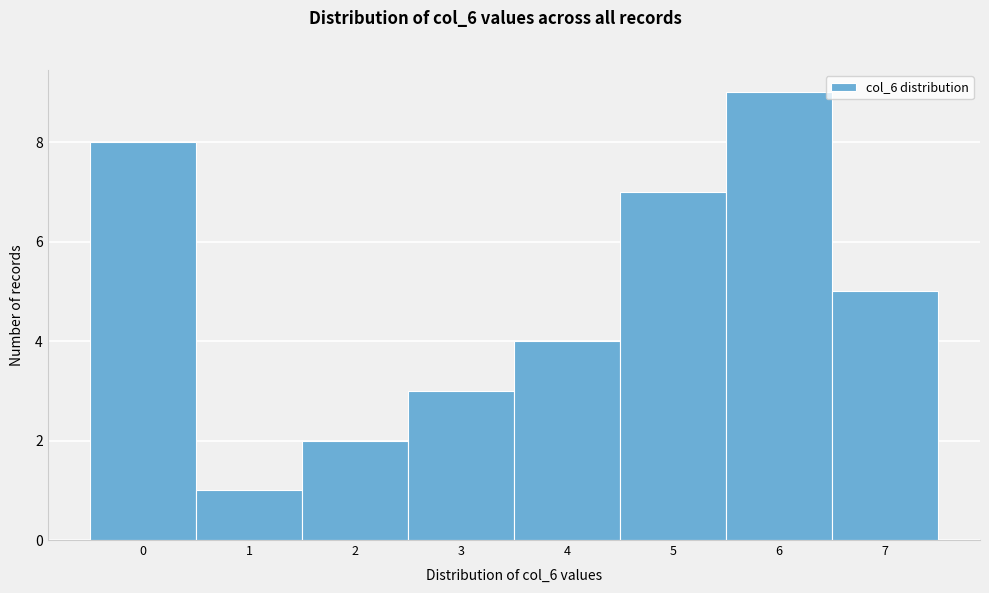

What is the height of the bar covering -0.5 to 0.5 on the x-axis? The values are not printed on the chart, so give them approximately, as read against the axis.

8